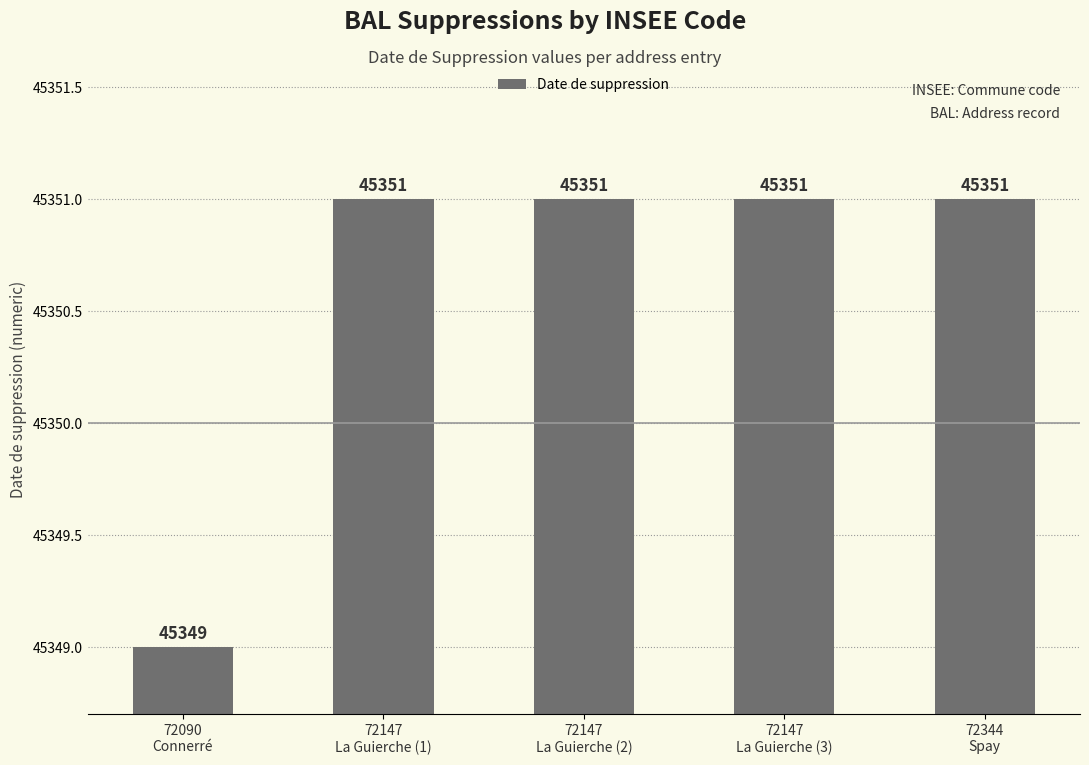

What is the maximum value shown in the chart?

45351